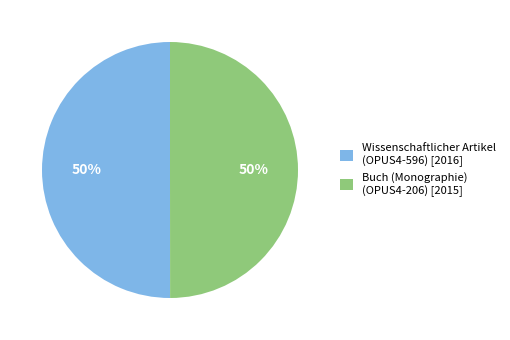

Do Buch (Monographie) (OPUS4-206) [2015] and Wissenschaftlicher Artikel (OPUS4-596) [2016] together represent more than half of the pie?

Yes